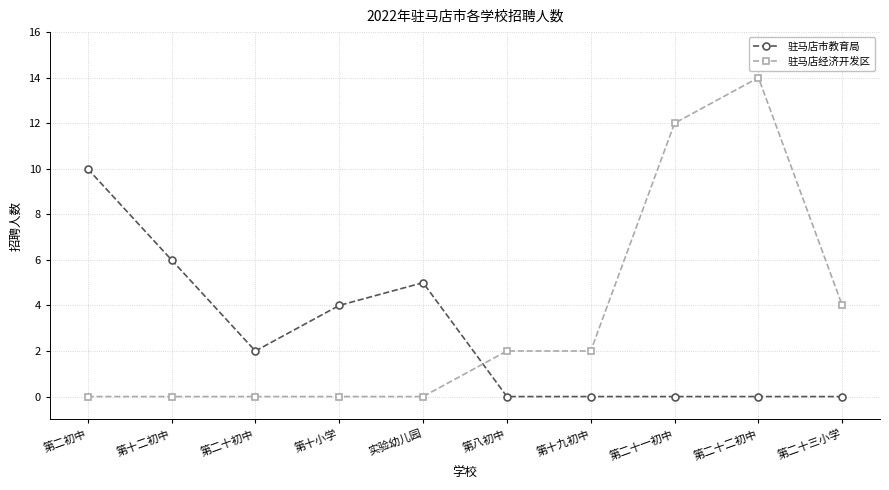

What position from the right is 第八初中?

5